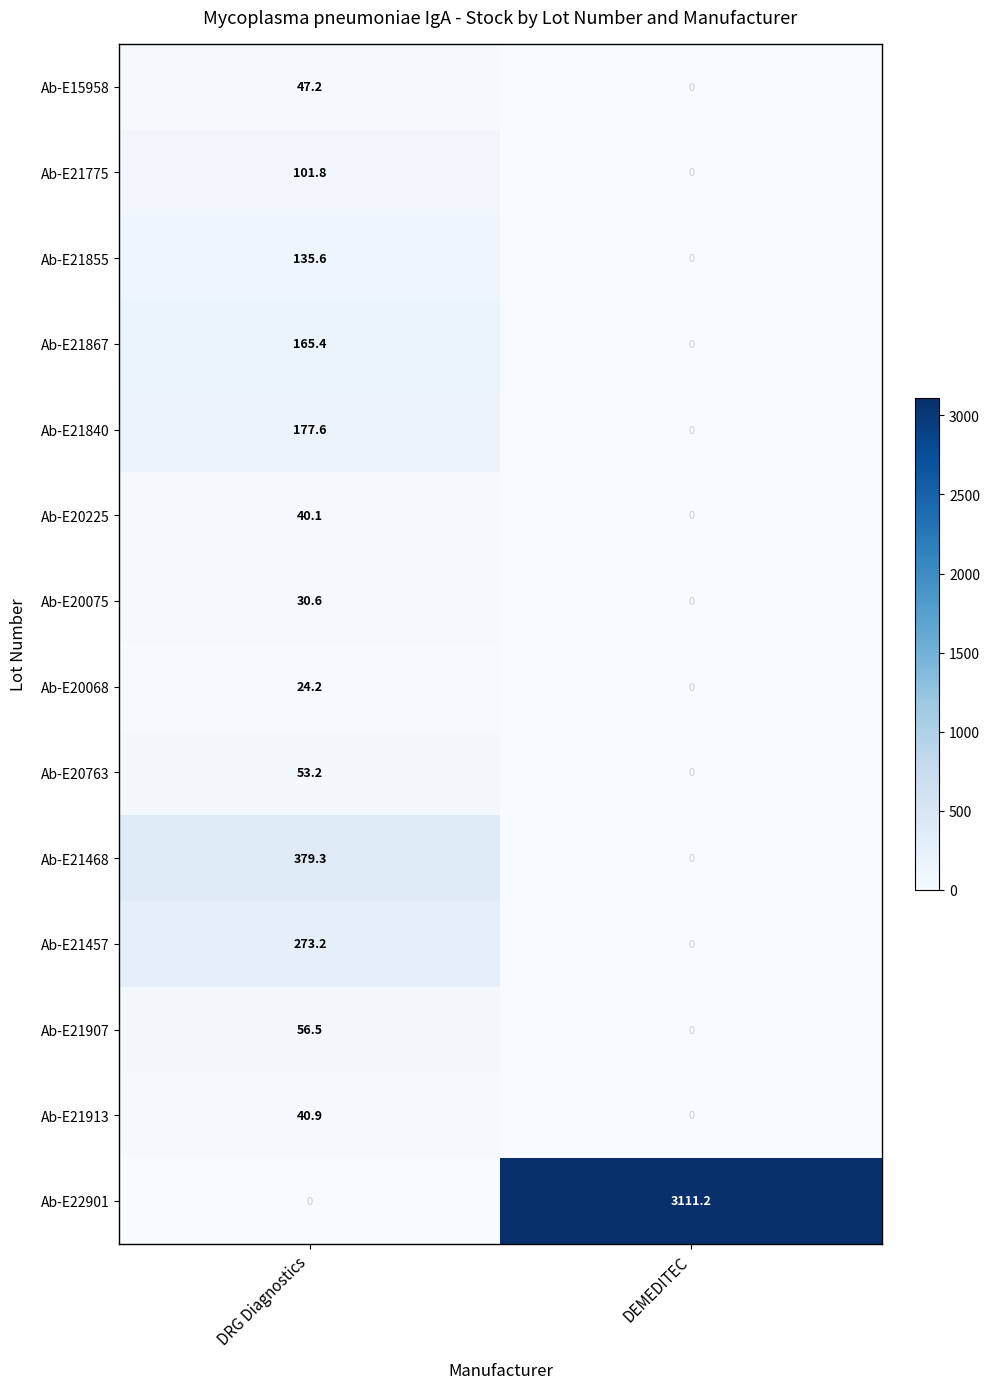

Rank the series at DRG Diagnostics from lowest to highest value.

Ab-E22901, Ab-E20068, Ab-E20075, Ab-E20225, Ab-E21913, Ab-E15958, Ab-E20763, Ab-E21907, Ab-E21775, Ab-E21855, Ab-E21867, Ab-E21840, Ab-E21457, Ab-E21468